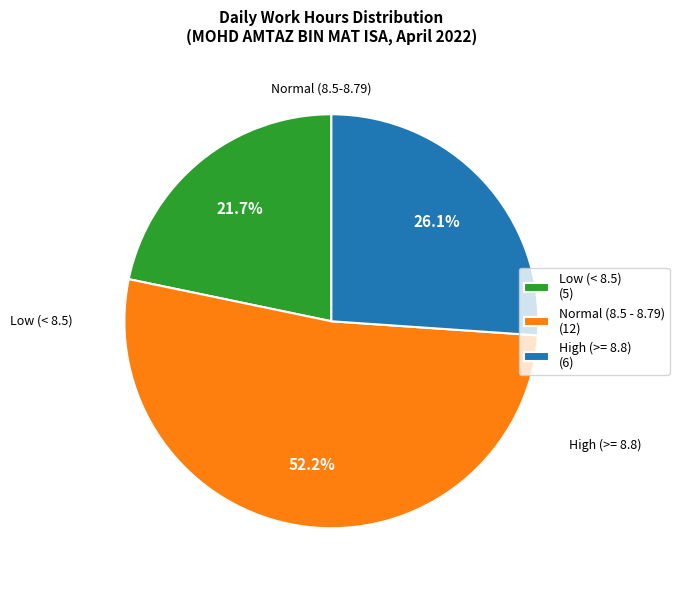

What is the ratio of the value at Normal (8.5 - 8.79) (12) to the value at High (>= 8.8) (6)?

2.0